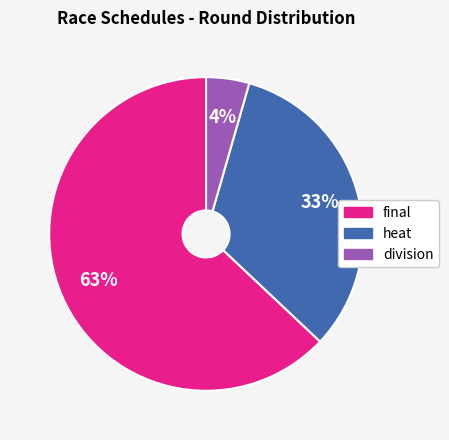

Does any single category account for the majority?

Yes